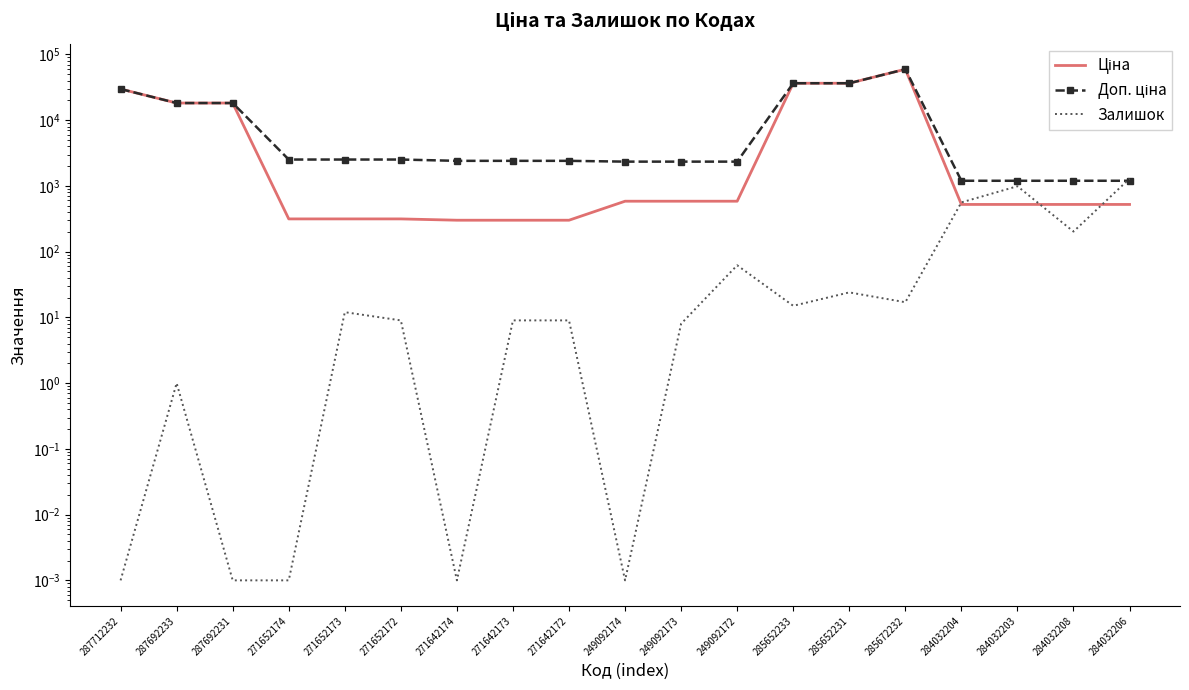

True or false: Доп. ціна and Ціна intersect in this chart.

False